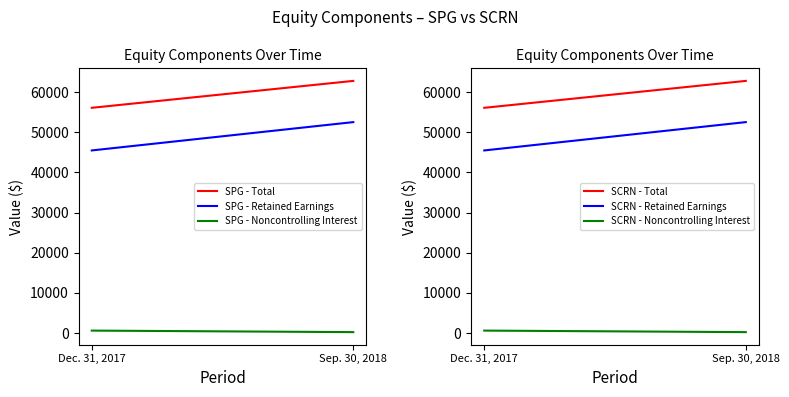

Is this an area chart (filled region under the line)?

No